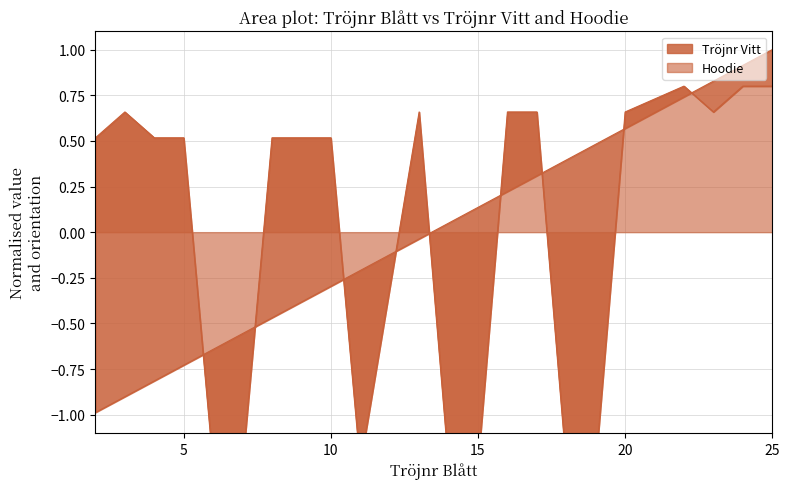

What is the total value across all series at 11?

-1.5